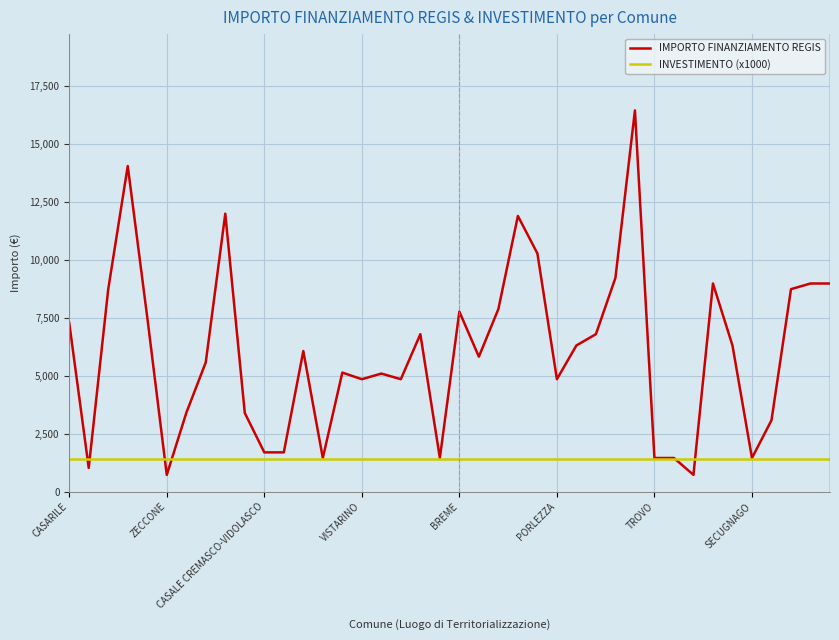

Which series has the largest range (max minus min)?

IMPORTO FINANZIAMENTO REGIS